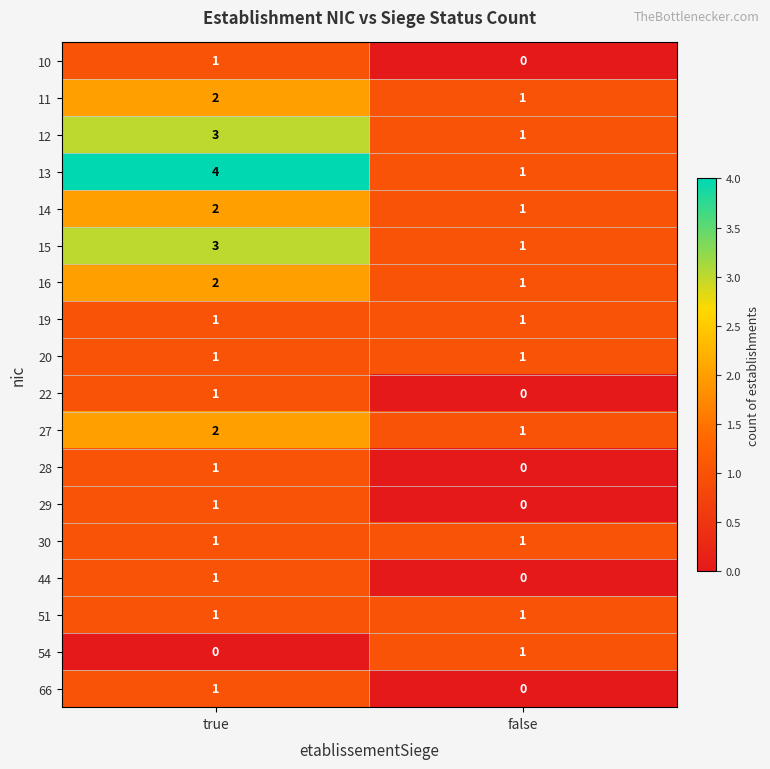

What is the total value across all series at true?

28